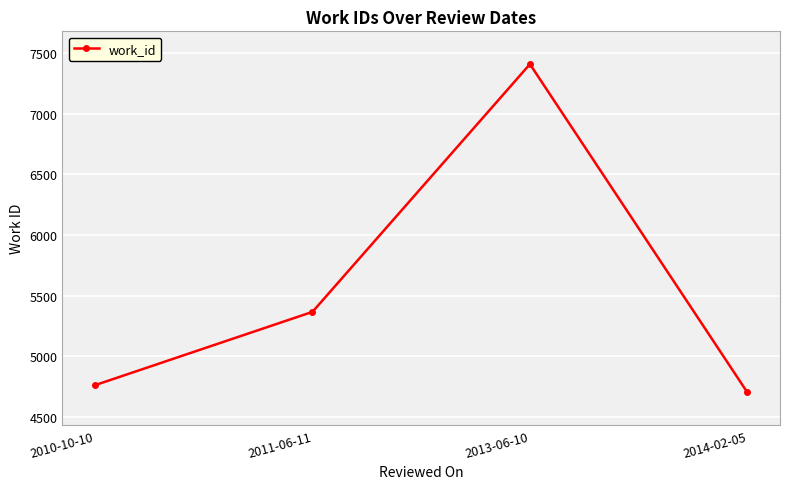

How many series are shown in this chart?

1